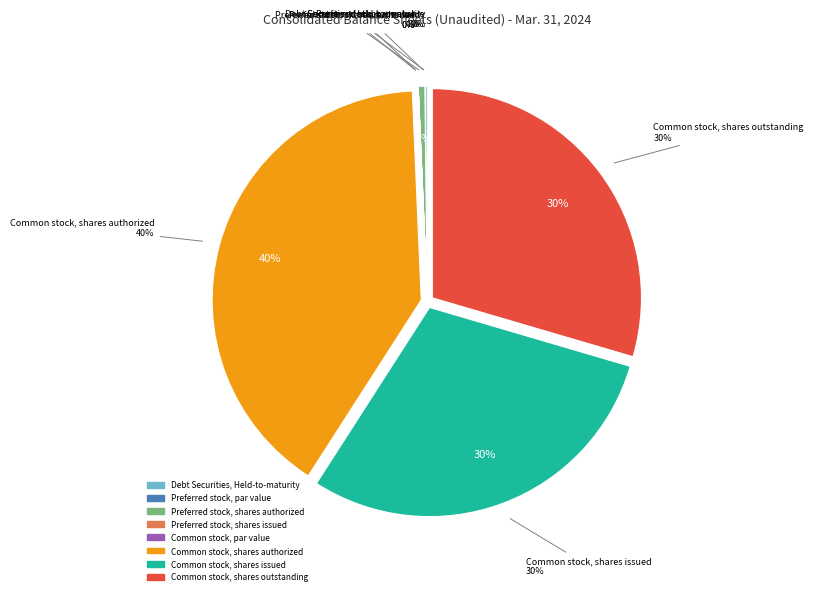

What is the ratio of the value at Common stock, shares issued to the value at Debt Securities, Held-to-maturity?

168.8